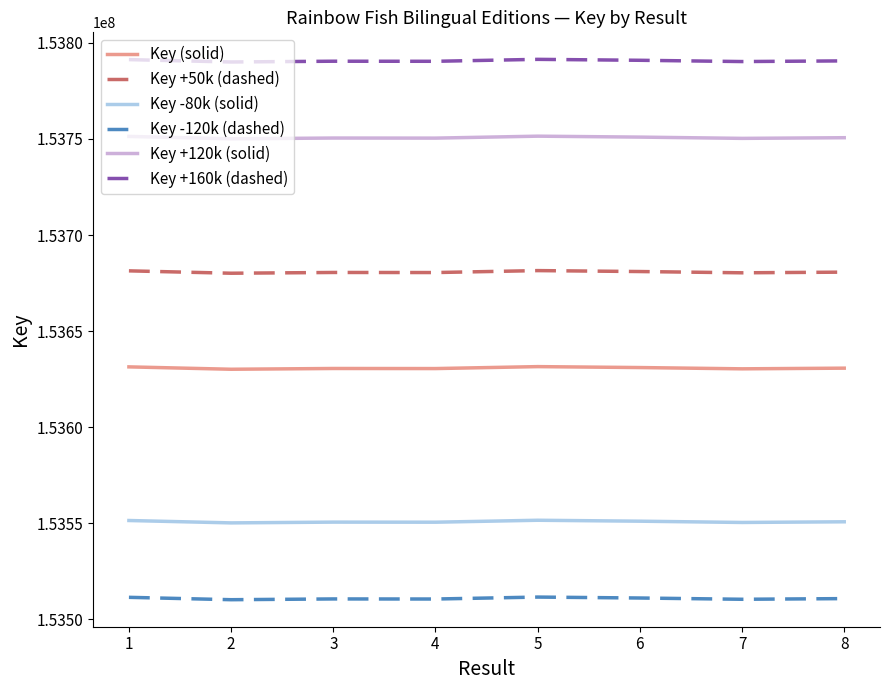

The value of Key -120k (dashed) at 8 is 44166425. True or false?

False